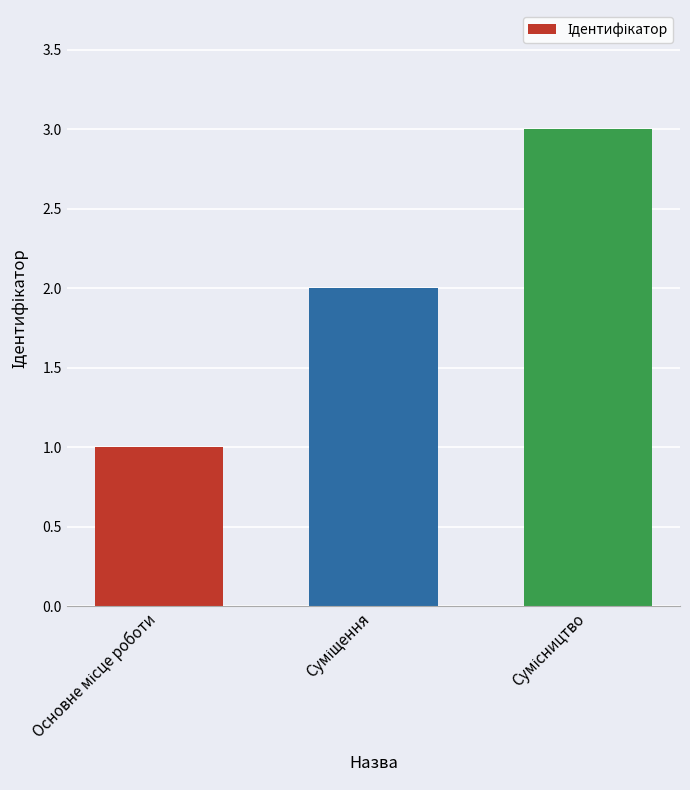

What is the value of the 2nd bar from the left?

2